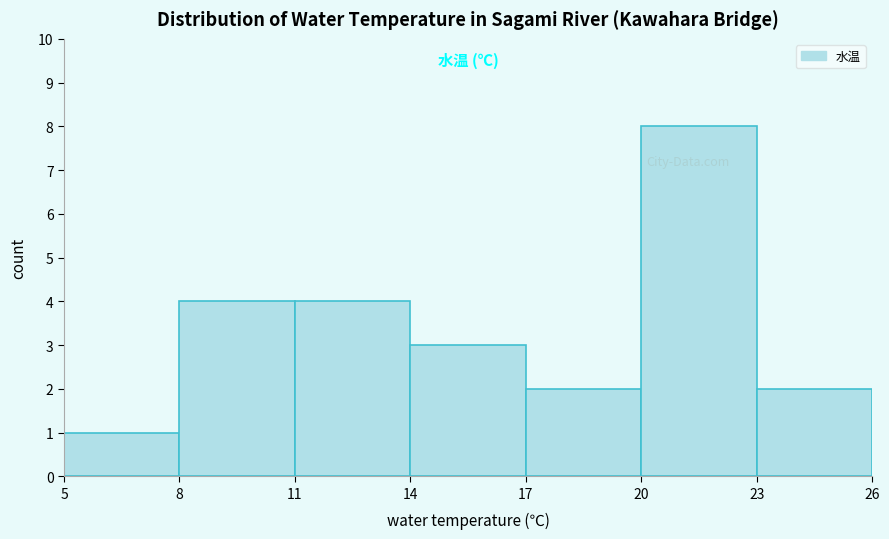

What is the height of the bar covering 14 to 17 on the x-axis? The values are not printed on the chart, so give them approximately, as read against the axis.

3